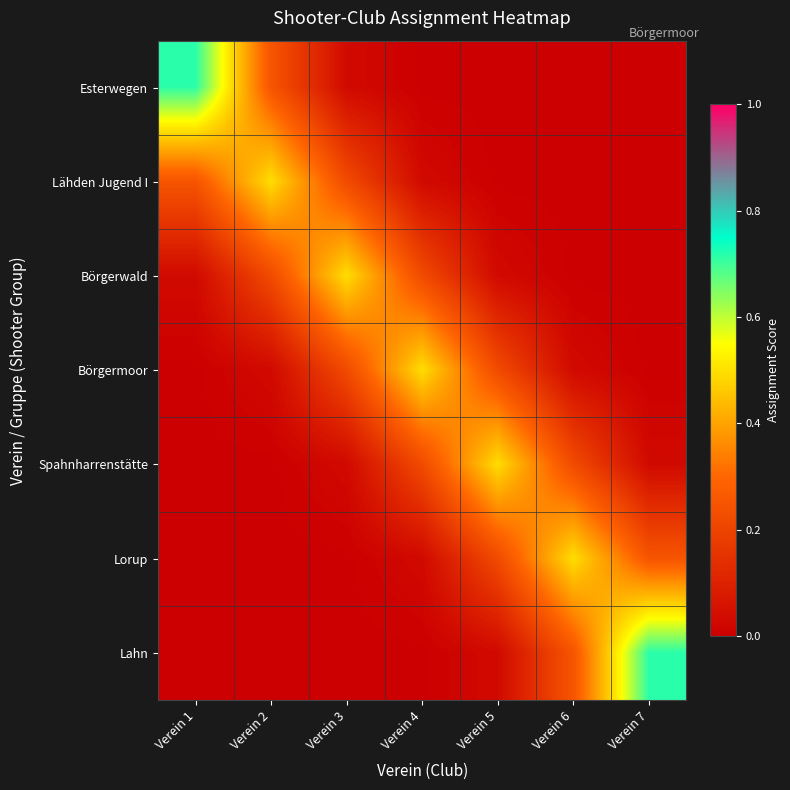

Reading right to left, list all the values displayed in this chart.

Esterwegen: Verein 7=0.0	Verein 6=0.0	Verein 5=0.0	Verein 4=0.0	Verein 3=0.0	Verein 2=0.3	Verein 1=0.7
Lähden Jugend I: Verein 7=0.0	Verein 6=0.0	Verein 5=0.0	Verein 4=0.0	Verein 3=0.2	Verein 2=0.5	Verein 1=0.3
Börgerwald: Verein 7=0.0	Verein 6=0.0	Verein 5=0.0	Verein 4=0.2	Verein 3=0.5	Verein 2=0.2	Verein 1=0.0
Börgermoor: Verein 7=0.0	Verein 6=0.0	Verein 5=0.2	Verein 4=0.5	Verein 3=0.2	Verein 2=0.0	Verein 1=0.0
Spahnharrenstätte: Verein 7=0.0	Verein 6=0.2	Verein 5=0.5	Verein 4=0.2	Verein 3=0.0	Verein 2=0.0	Verein 1=0.0
Lorup: Verein 7=0.3	Verein 6=0.5	Verein 5=0.2	Verein 4=0.0	Verein 3=0.0	Verein 2=0.0	Verein 1=0.0
Lahn: Verein 7=0.7	Verein 6=0.3	Verein 5=0.0	Verein 4=0.0	Verein 3=0.0	Verein 2=0.0	Verein 1=0.0